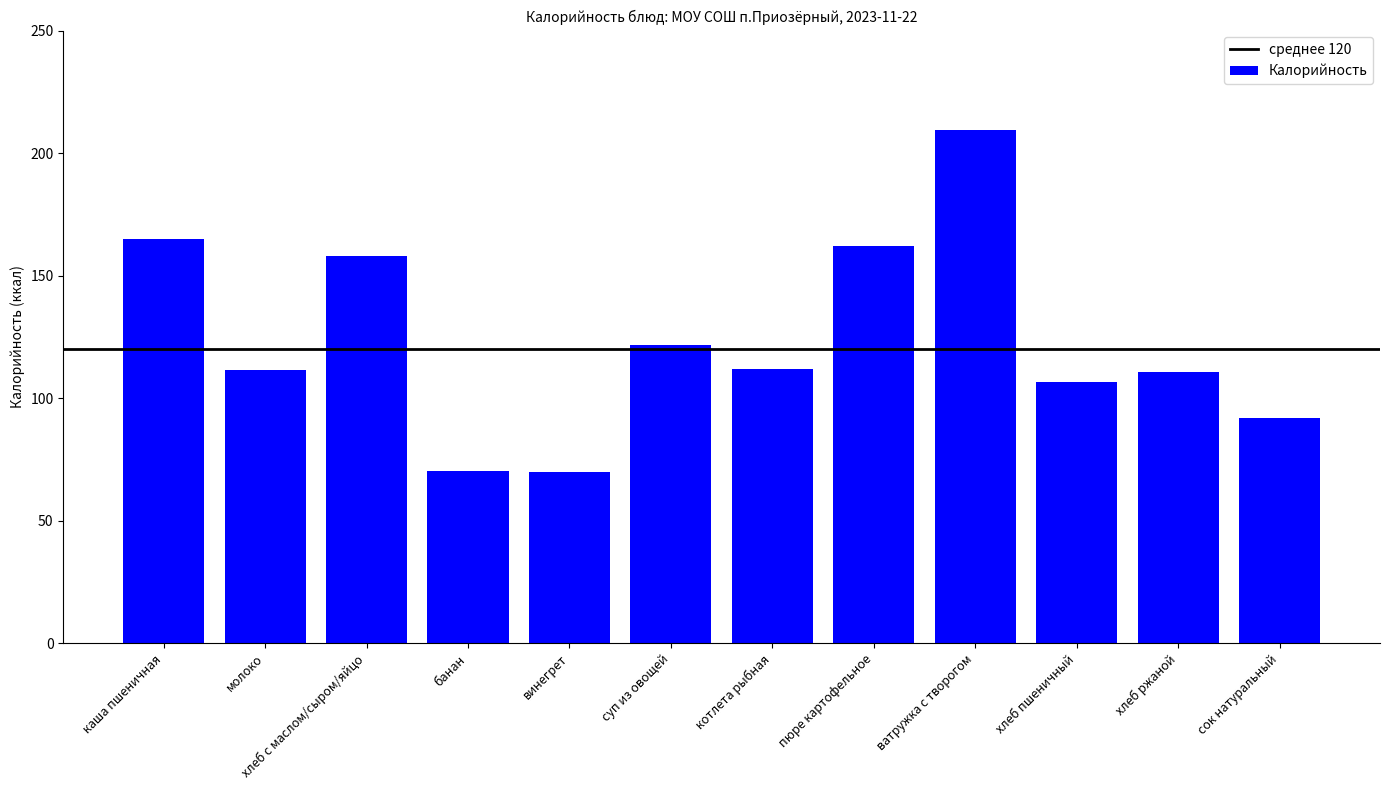

The value at пюре картофельное is 161.9. True or false?

True